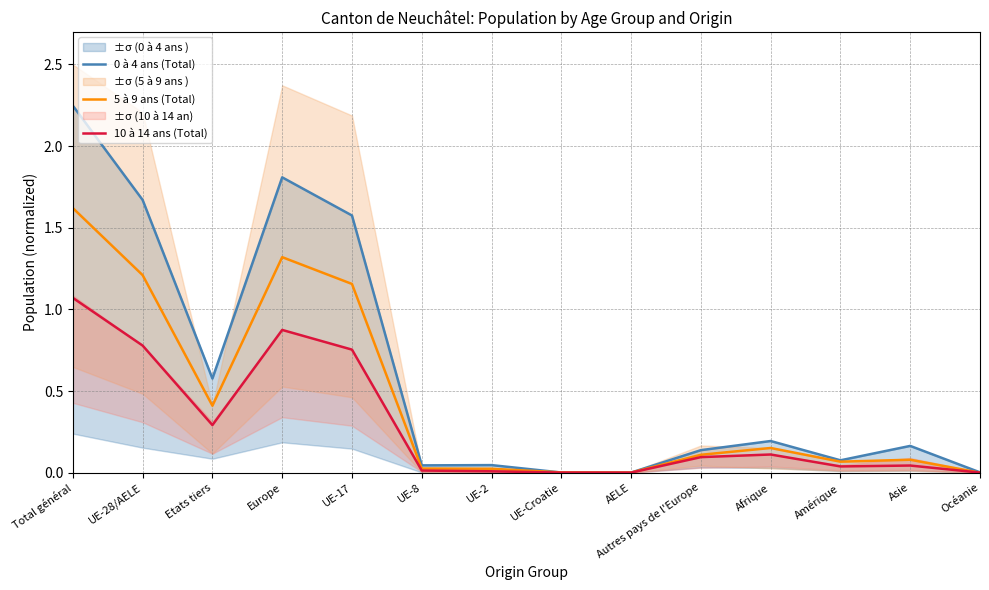

Which category has the lowest value in the 0 à 4 ans (Total) series?

AELE